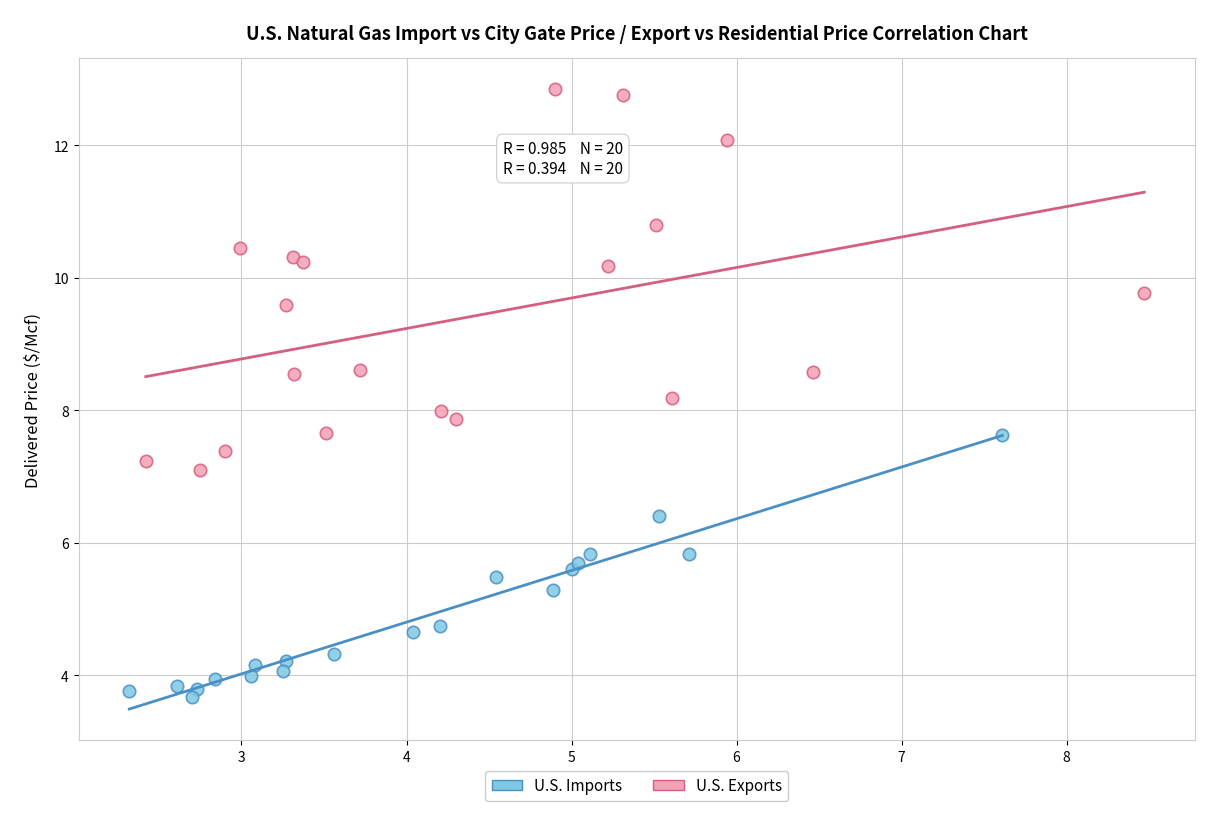

Which series contains the lowest Y value?

U.S. Imports